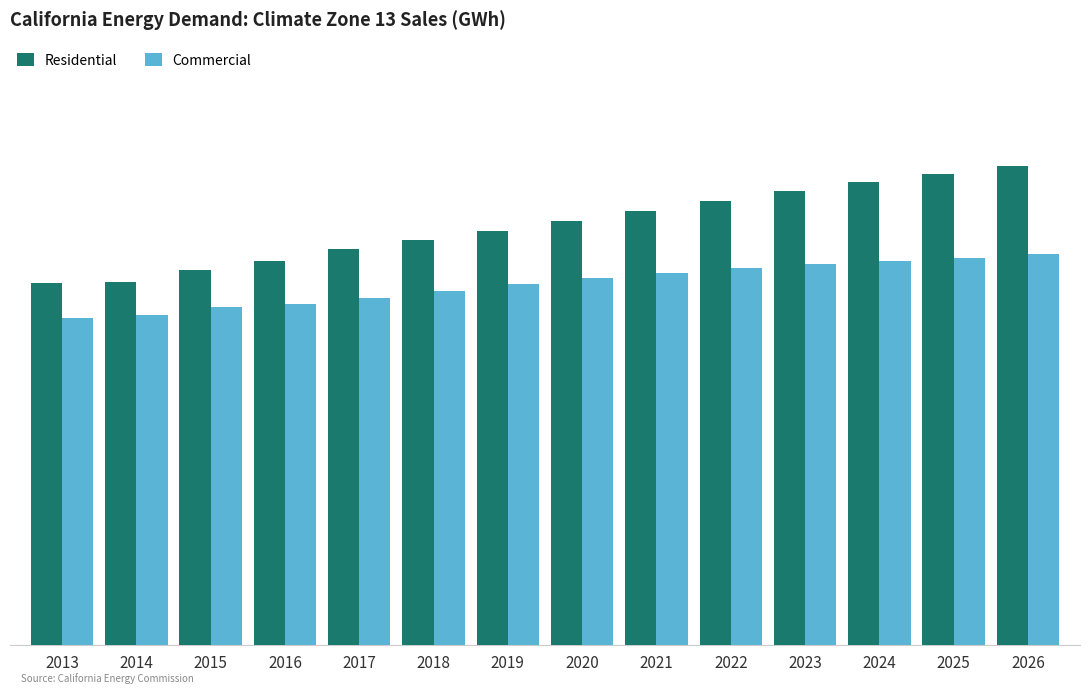

What is the value of the Commercial bar at the 9th from the left?

4756.4